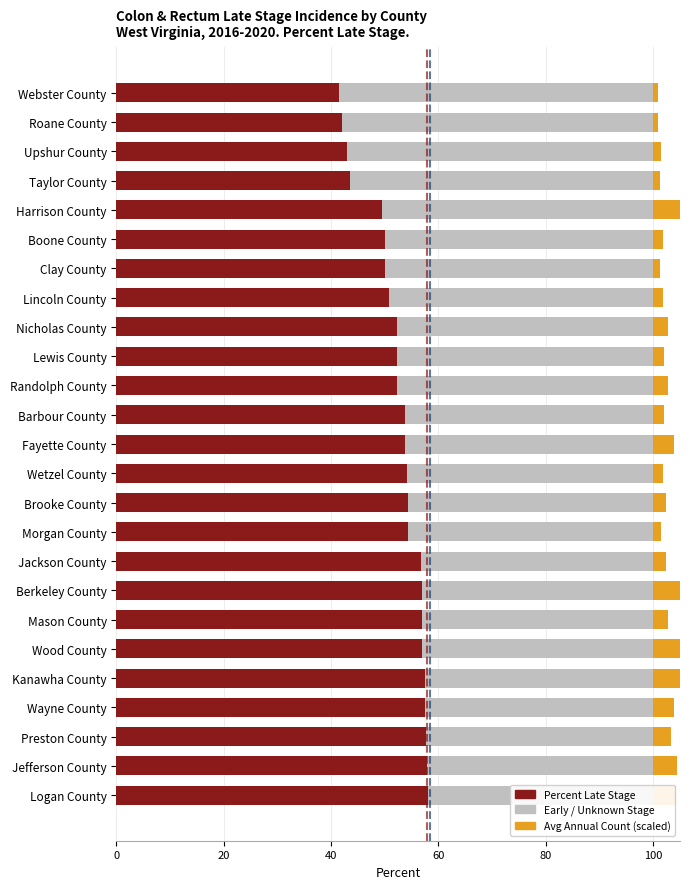

Reading left to right, what are all the values shown in this chart?

Percent Late Stage: 41.5	42.1	42.9	43.5	49.5	50.0	50.0	50.8	52.2	52.3	52.3	53.8	53.8	54.2	54.3	54.3	56.7	56.9	57.0	57.0	57.5	57.5	57.6	57.9	58.1
Early Stage / Unknown: 58.5	57.9	57.1	56.5	50.5	50.0	50.0	49.2	47.8	47.7	47.7	46.2	46.2	45.8	45.7	45.7	43.3	43.1	43.0	43.0	42.5	42.5	42.4	42.1	41.9